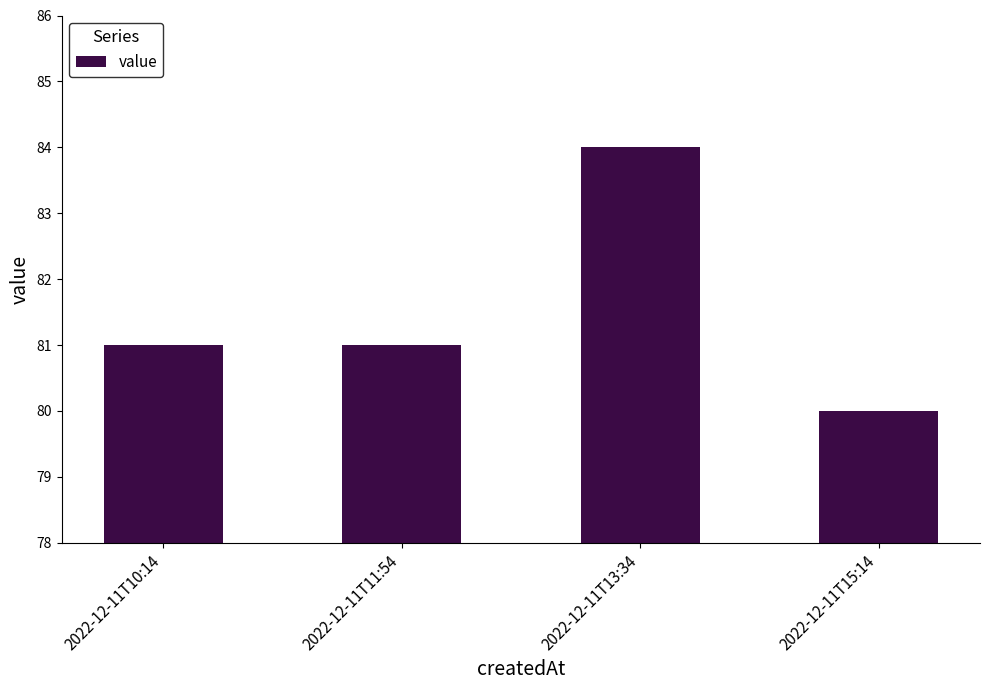

Reading right to left, what are all the values shown in this chart?

80	84	81	81